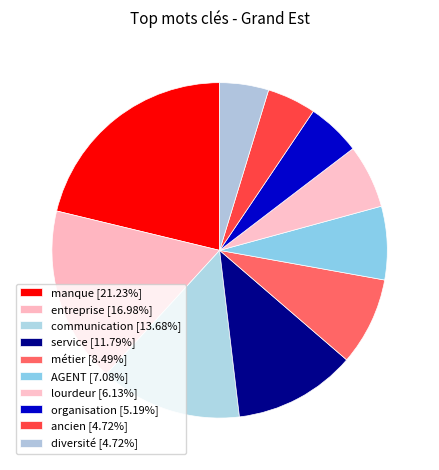

To the nearest percent, what is the combined percentage of diversité and service?

17%